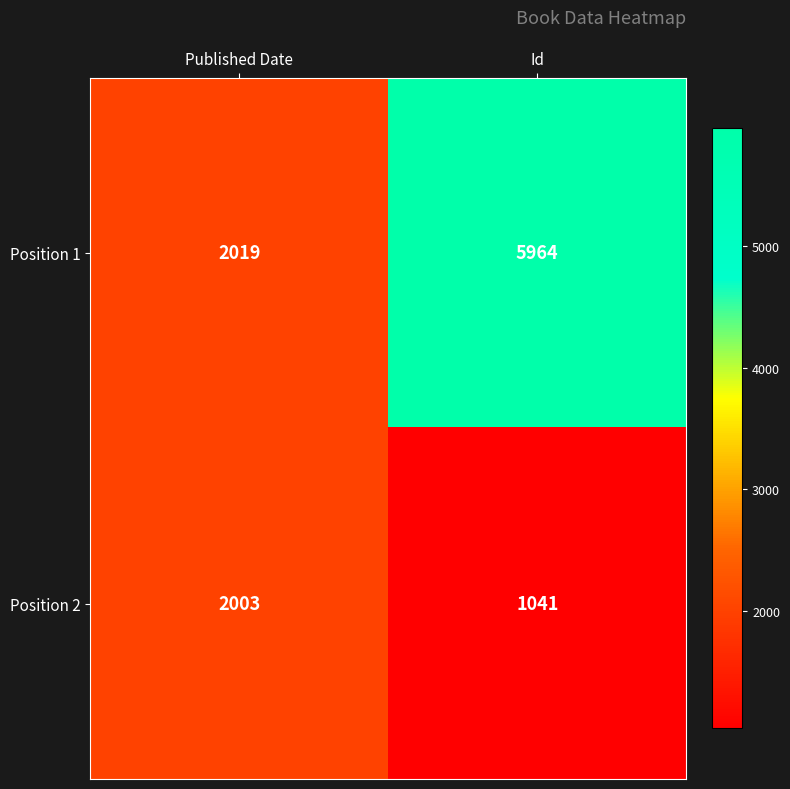

Reading left to right, extract all data points from this chart.

Position 1: Published Date=2019	Id=5964
Position 2: Published Date=2003	Id=1041